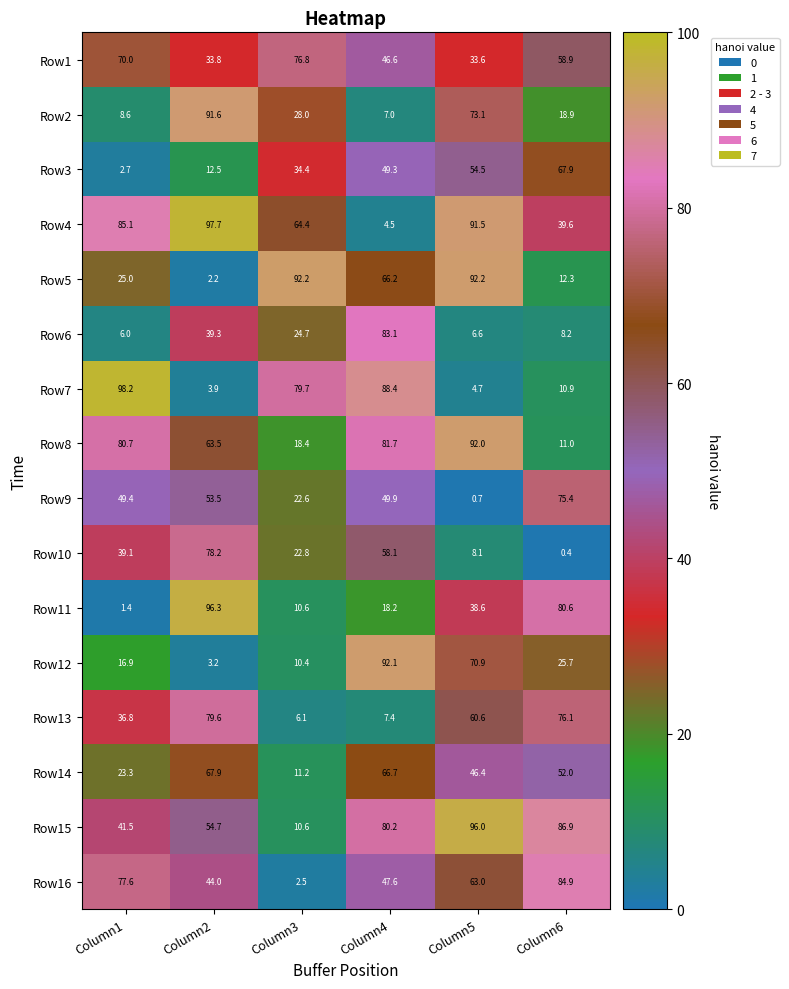

The Row10 series shows 15.3 at Column1. True or false?

False